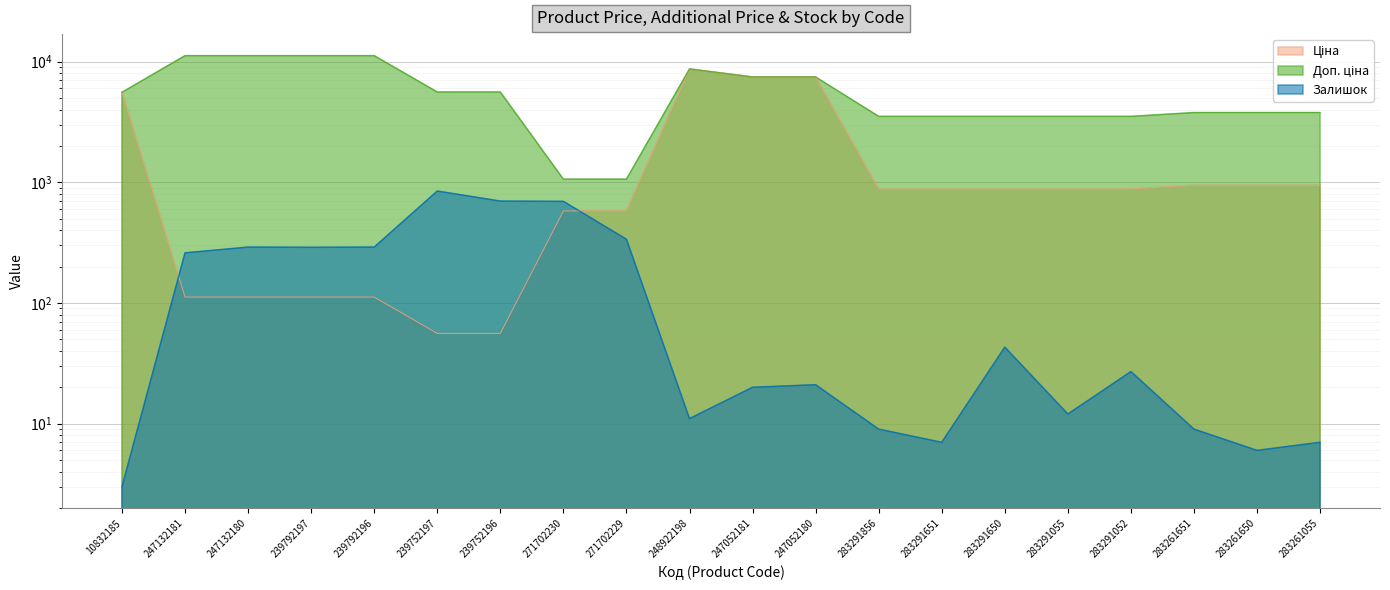

Reading right to left, extract all data points from this chart.

Ціна: 283261055=944.2	283261650=944.2	283261651=944.2	283291052=878.0	283291055=878.0	283291650=878.0	283291651=878.0	283291856=878.0	247052180=7444.6	247052181=7444.6	248922198=8679.5	271702229=578.1	271702230=578.1	239752196=55.9	239752197=55.9	239792196=111.8	239792197=111.8	247132180=111.8	247132181=111.8	10832185=5560.3
Доп. ціна: 283261055=3777.0	283261650=3777.0	283261651=3777.0	283291052=3511.9	283291055=3511.9	283291650=3511.9	283291651=3511.9	283291856=3511.9	247052180=7444.6	247052181=7444.6	248922198=8679.5	271702229=1060.0	271702230=1060.0	239752196=5591.0	239752197=5591.0	239792196=11182.0	239792197=11182.0	247132180=11182.0	247132181=11182.0	10832185=5560.3
Залишок: 283261055=7.0	283261650=6.0	283261651=9.0	283291052=27.0	283291055=12.0	283291650=43.0	283291651=7.0	283291856=9.0	247052180=21.0	247052181=20.0	248922198=11.0	271702229=337.0	271702230=694.0	239752196=698.0	239752197=845.0	239792196=290.0	239792197=289.0	247132180=290.0	247132181=260.0	10832185=3.0